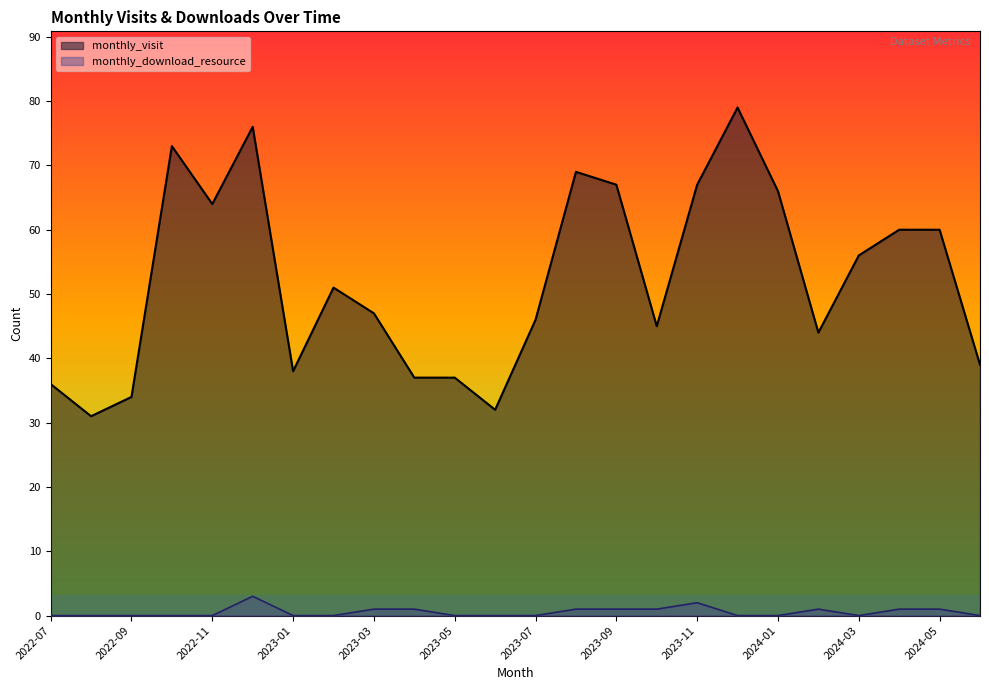

The value of monthly_download_resource at 2023-09 is 1. True or false?

False